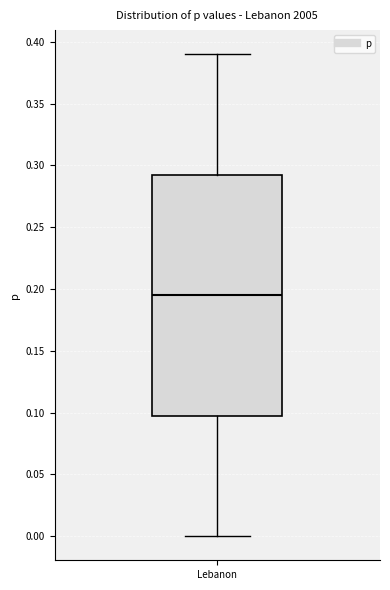

Read this box plot against the y-axis: the position of the median line, the range covered by the box, and the ends of both whiskers. The values are not printed on the chart, so give them approximately, as read against the axis.

median 0.195, box 0.100 to 0.295, whiskers 0.000 to 0.390